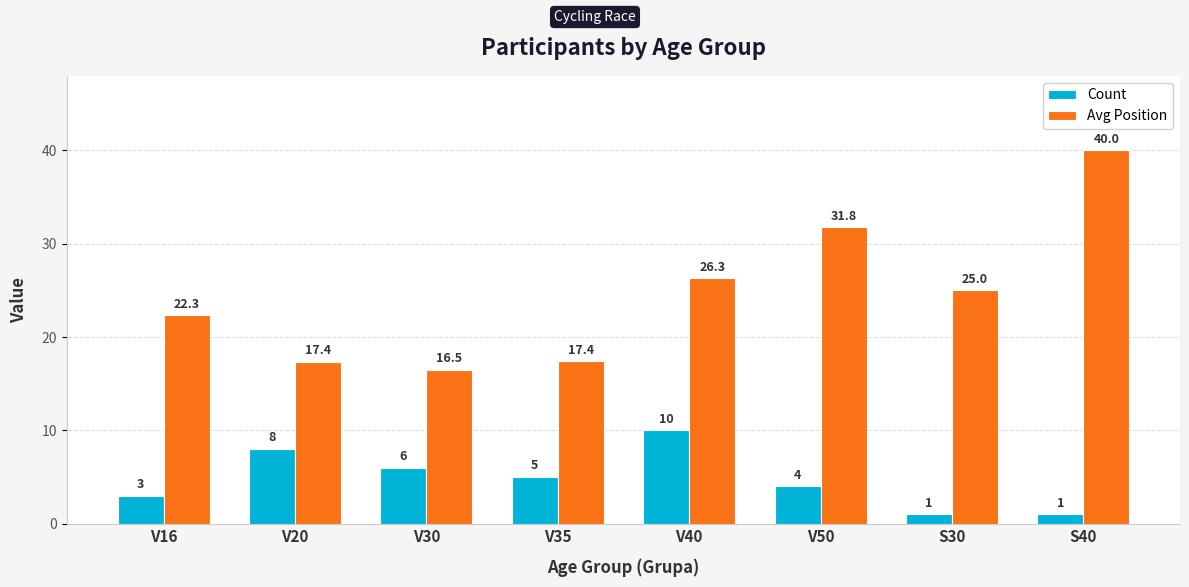

What is the difference between the highest and lowest values at V20?

9.4